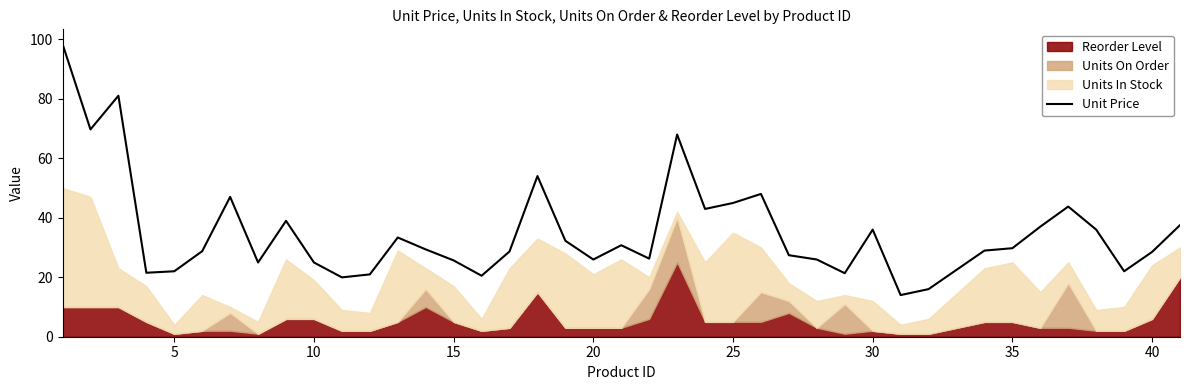

What is the average value?

35.3